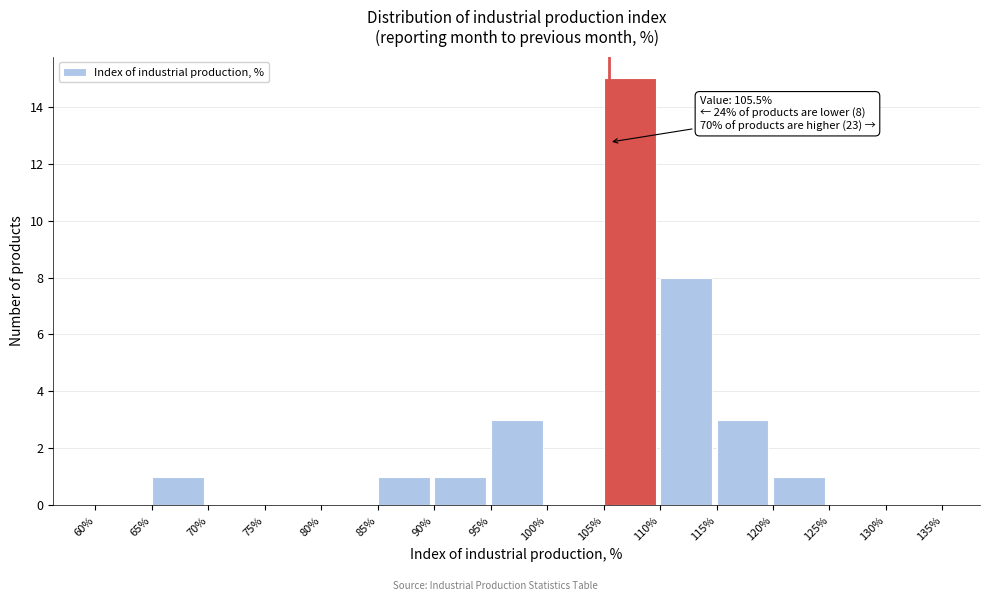

Over which range of the x-axis is the bar tallest?

105% to 110%